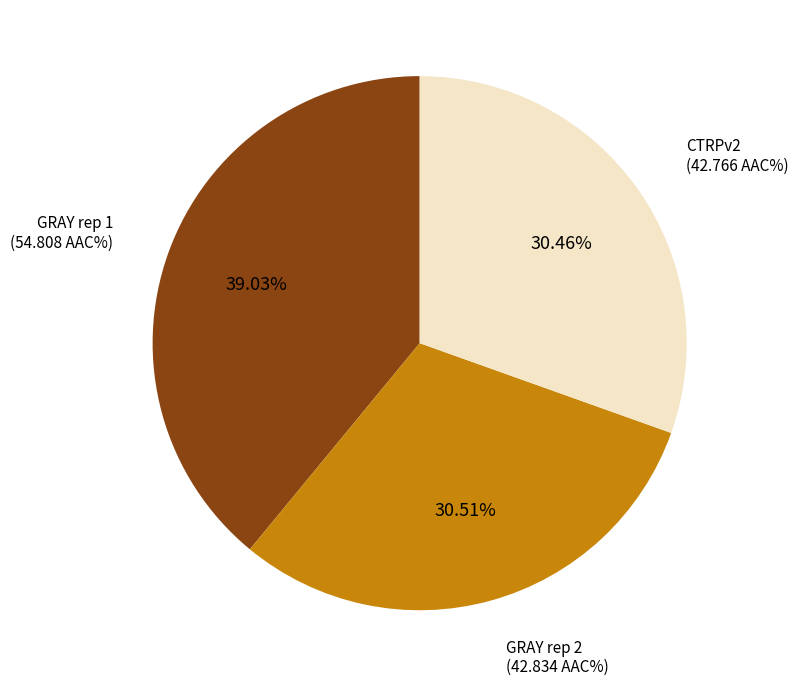

Is there any slice that represents more than half of the pie?

No